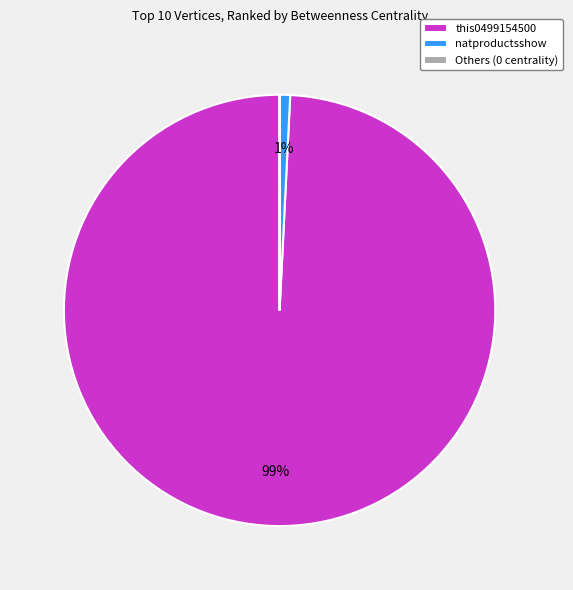

Do natproductsshow and this0499154500 together represent more than half of the pie?

Yes